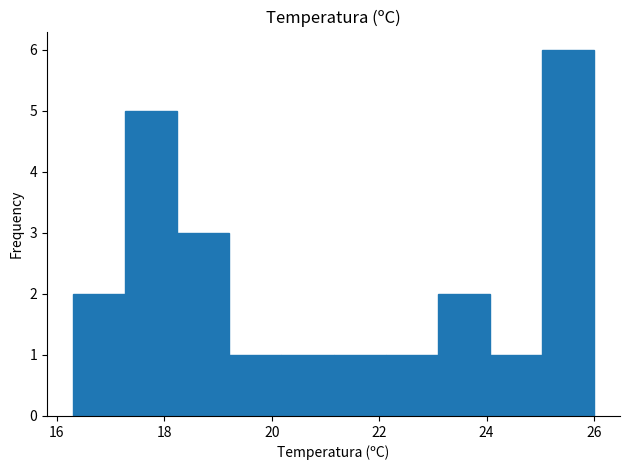

Reading left to right, list every bar in this chart as the range it spans on the x-axis followed by its height. Neither the bar edges nor the heights are printed on the chart, so give them approximately, as read against the axes.

16.4 to 17.2: 2
17.2 to 18.2: 5
18.2 to 19.2: 3
19.2 to 20.2: 1
20.2 to 21.2: 1
21.2 to 22.2: 1
22.2 to 23.0: 1
23.0 to 24.0: 2
24.0 to 25.0: 1
25.0 to 26.0: 6